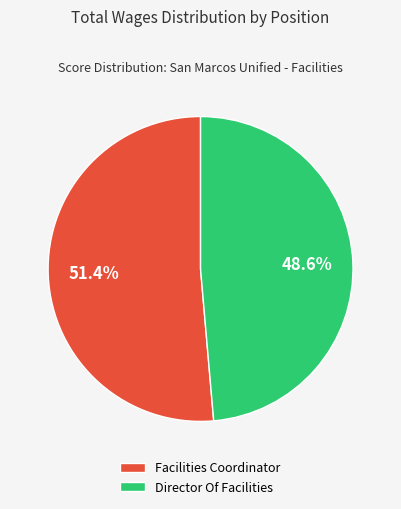

Is there a majority slice in this chart?

Yes